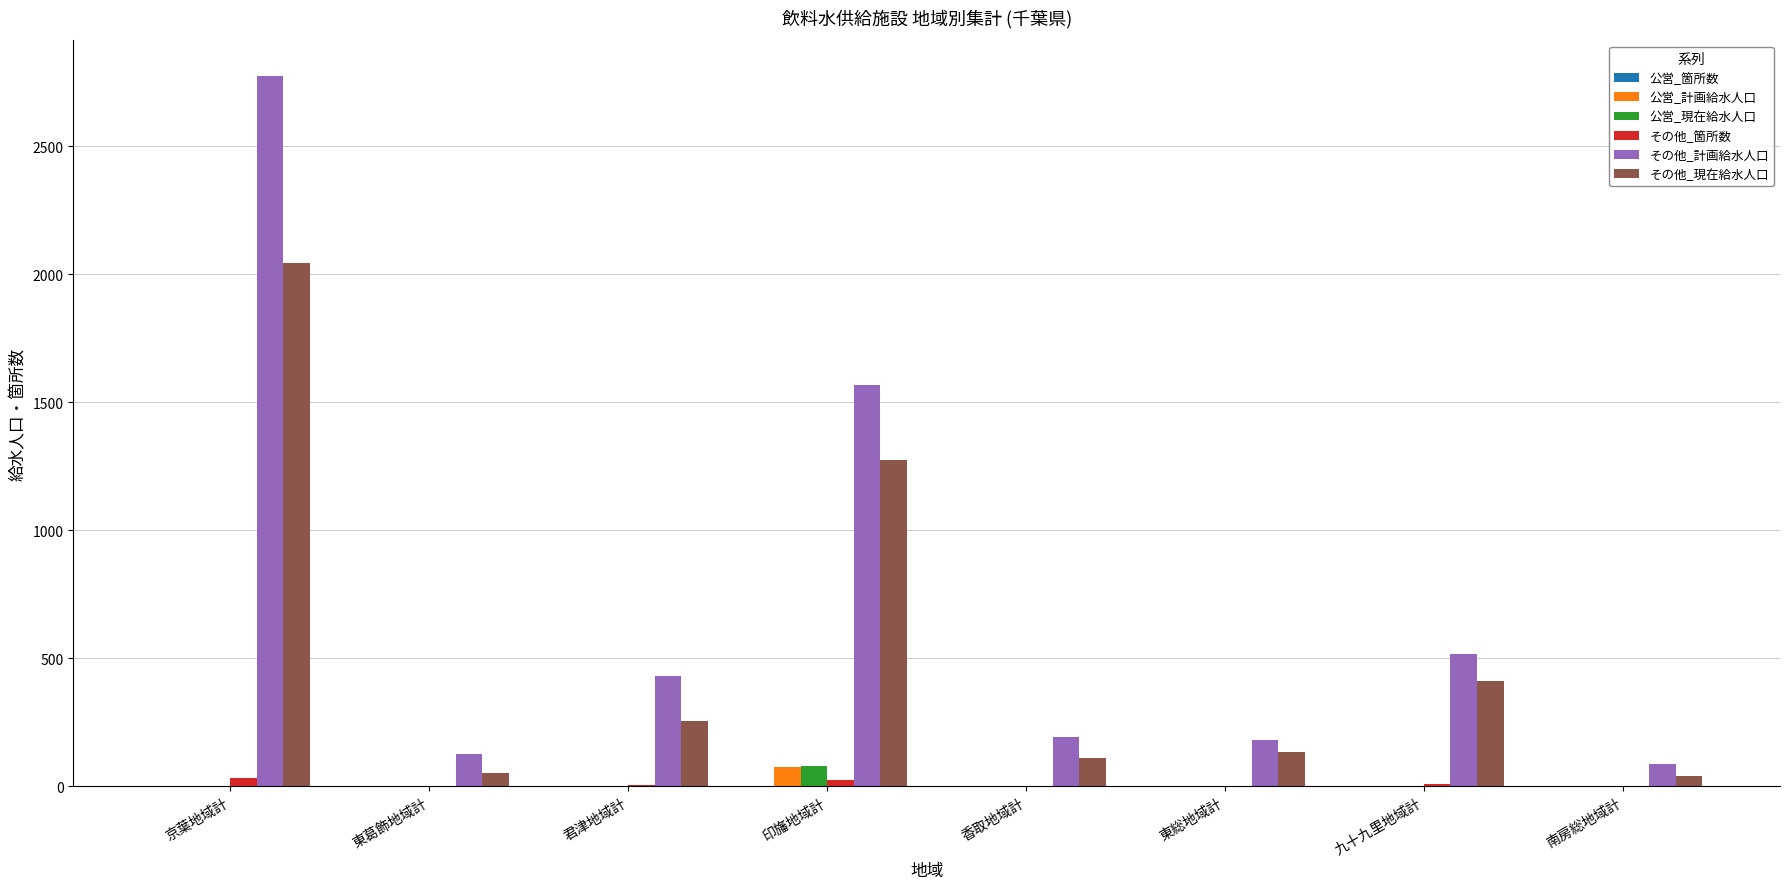

What is the difference between the その他_箇所数 values at 印旛地域計 and 南房総地域計?

21